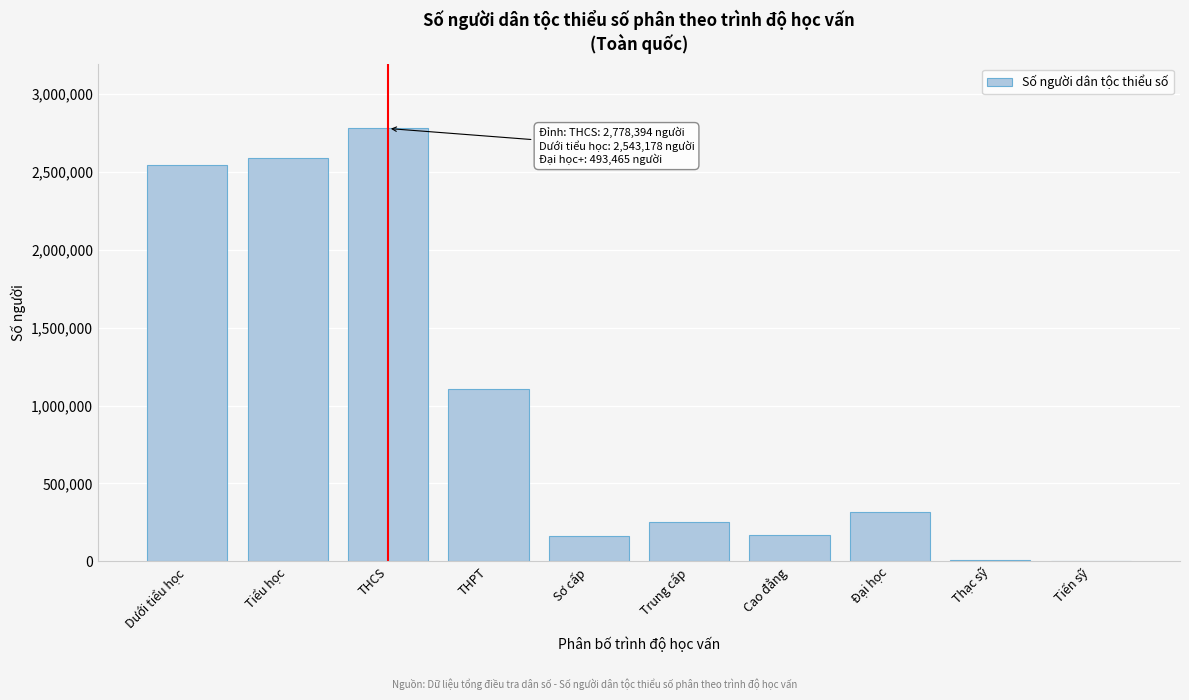

Which label corresponds to the largest value in the chart?

THCS